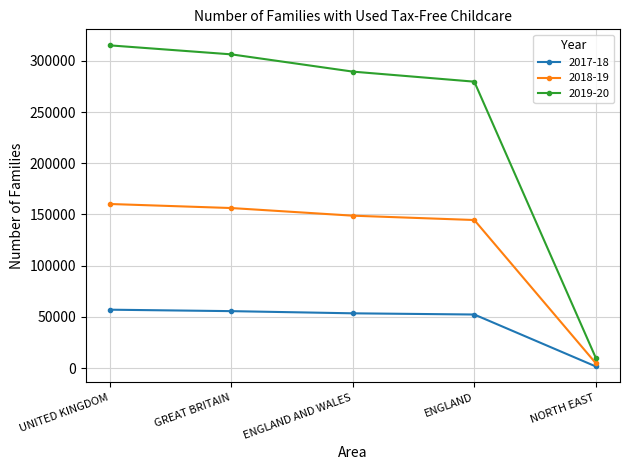

What is the total value across all series at GREAT BRITAIN?

518085